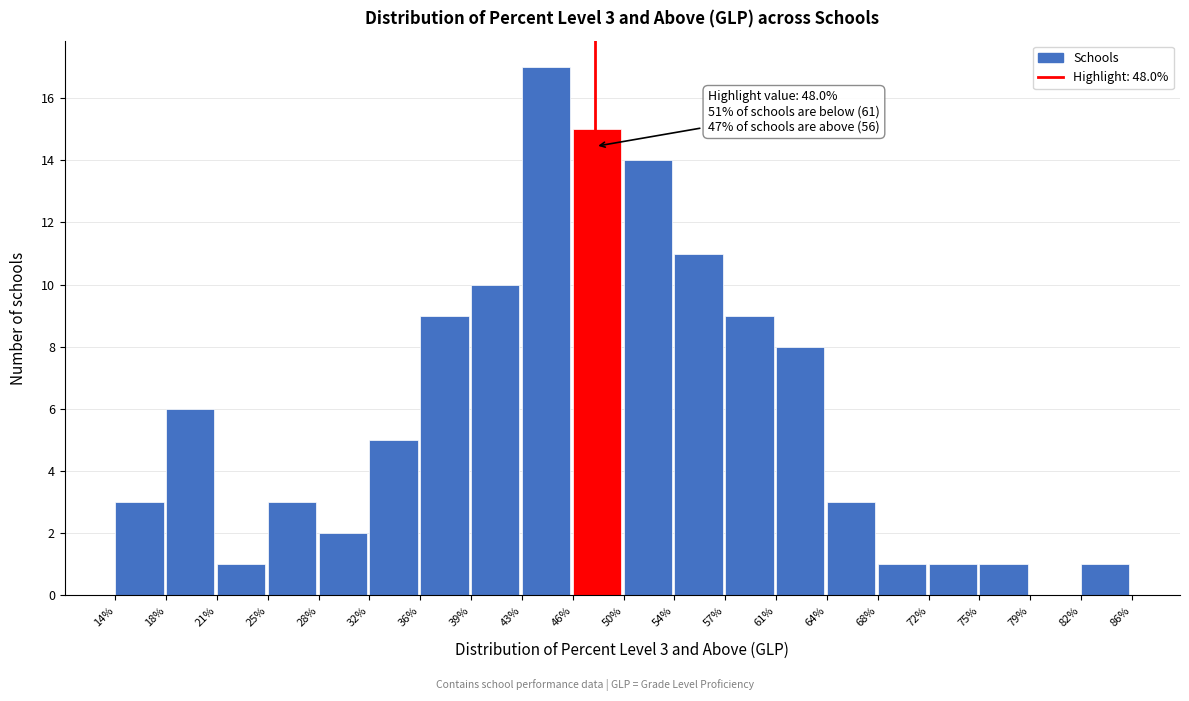

Which range on the x-axis has the tallest bar?

43% to 46%